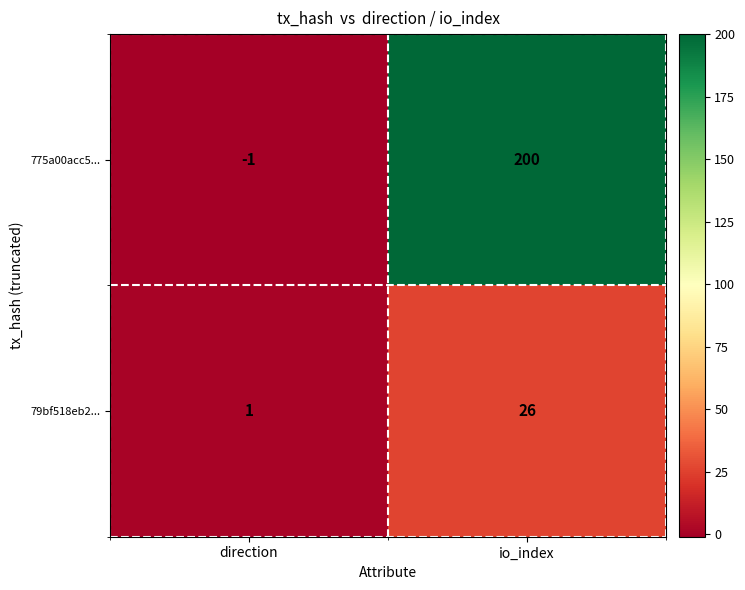

The value of 79bf518eb2... at direction is 2. True or false?

False